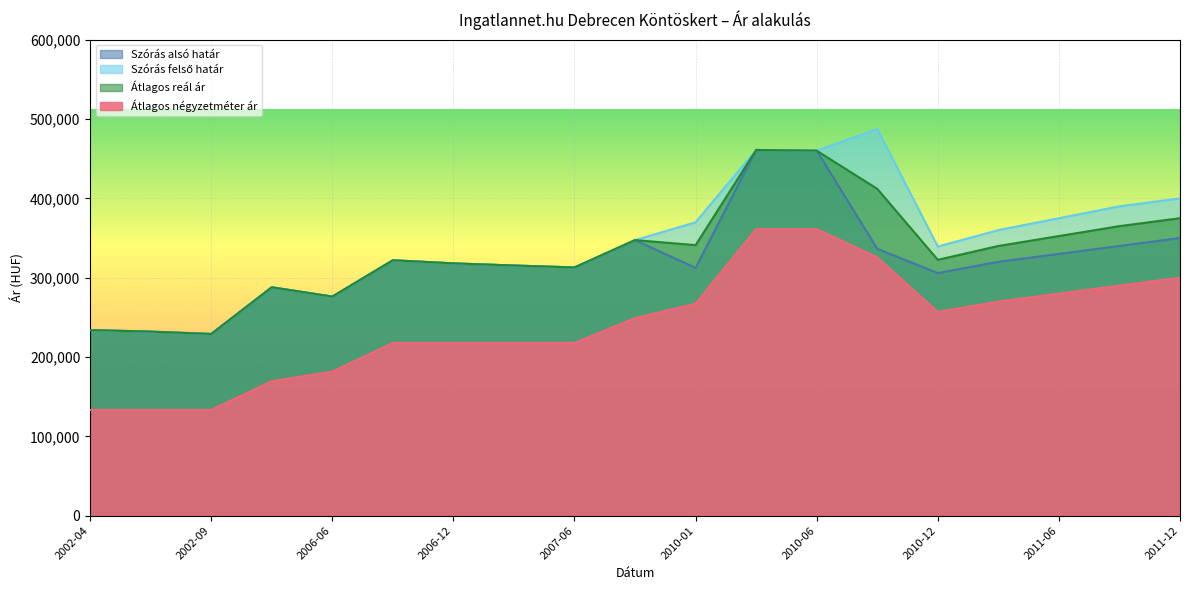

What is the maximum value shown in the chart?

487556